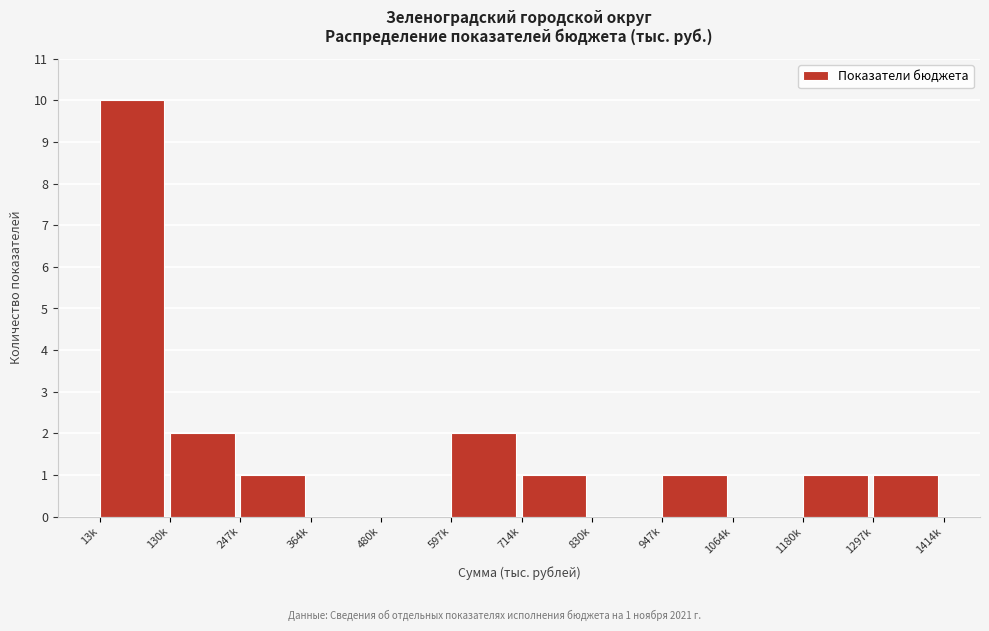

Reading left to right, extract all data points from this chart.

13k=10	130k=2	247k=1	364k=0	480k=0	597k=2	714k=1	830k=0	947k=1	1064k=0	1180k=1	1297k=1